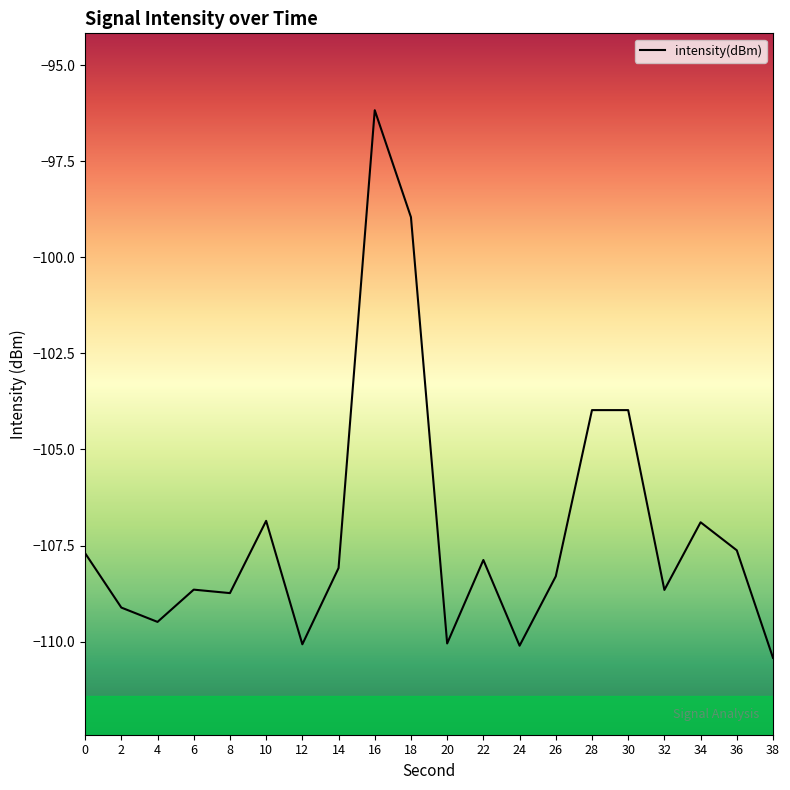

What is the maximum value shown in the chart?

-96.2